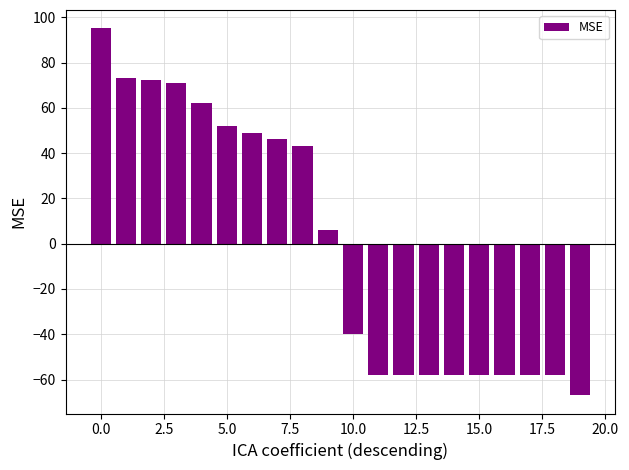

What is the greatest value displayed?

95.1